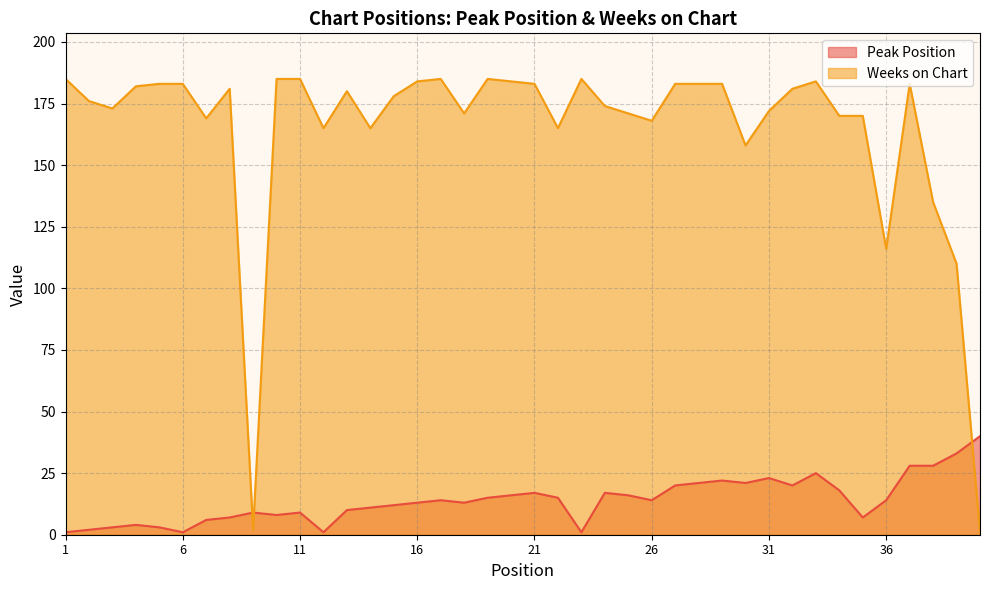

What is the sum of all Weeks on Chart values?

6576